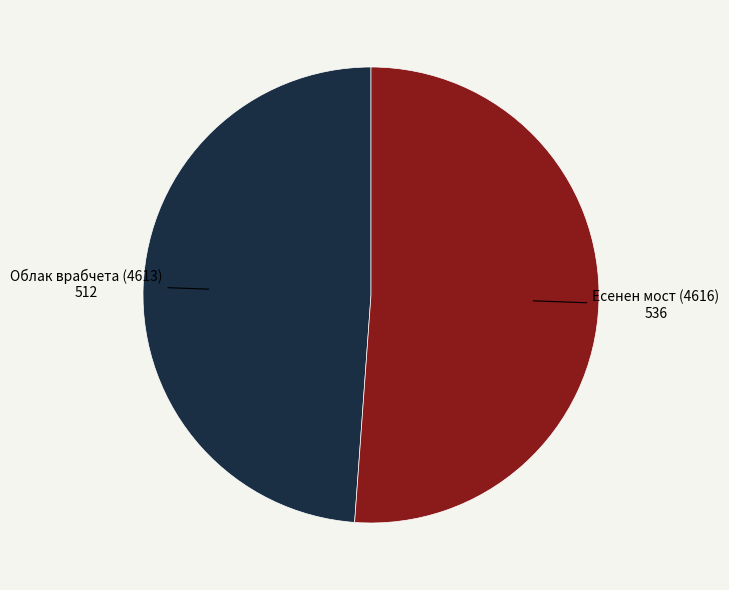

Is there any slice that represents more than half of the pie?

Yes